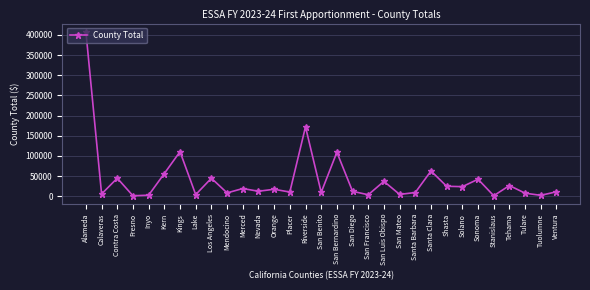

At which category does the data reach its first local valley?

Calaveras